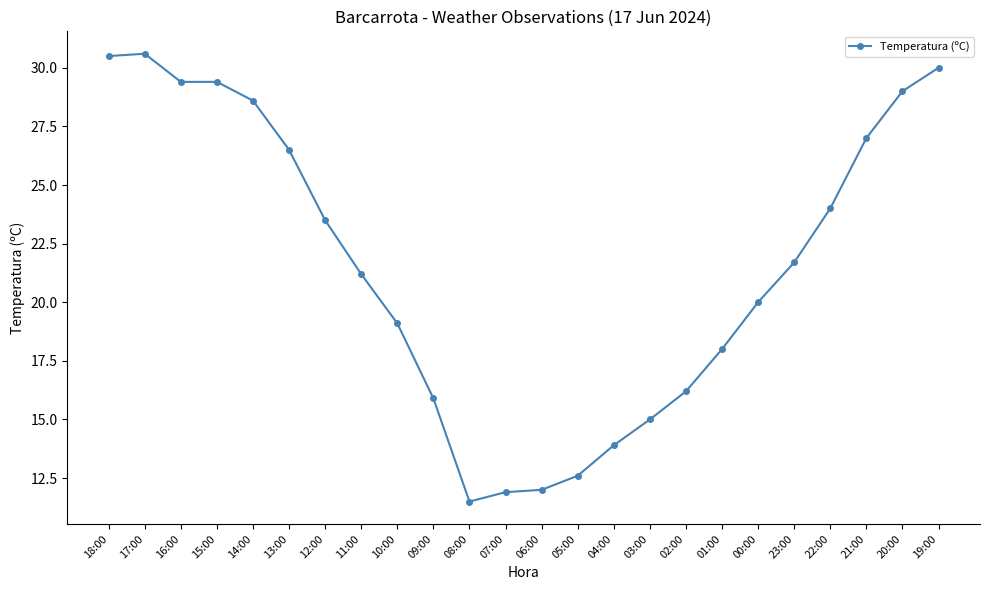

Does the chart have visible grid lines?

No